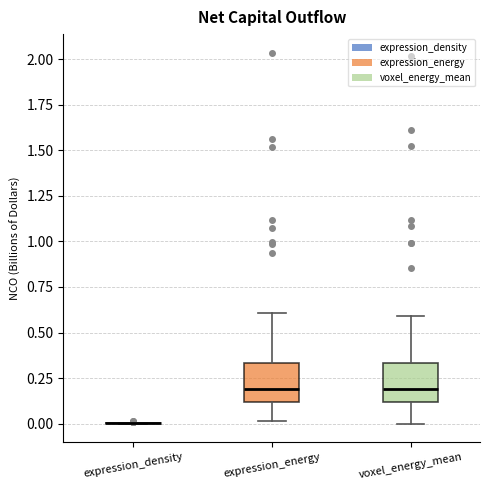

Where is the upper edge of the box for voxel_energy_mean on the y-axis? The values are not printed on the chart, so give them approximately, as read against the axis.

0.35